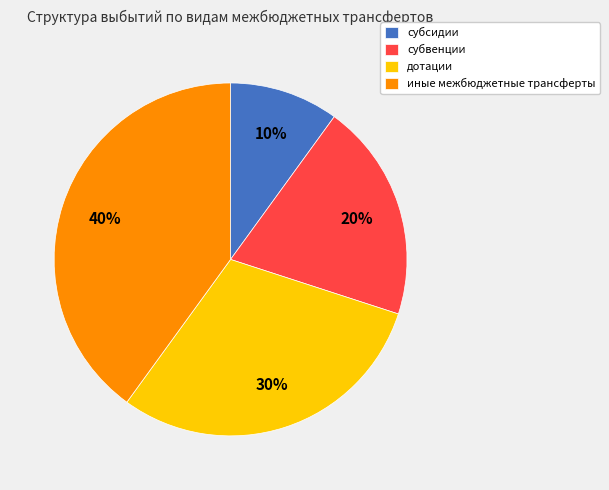

To the nearest percent, what percentage of the pie is иные межбюджетные трансферты?

40%